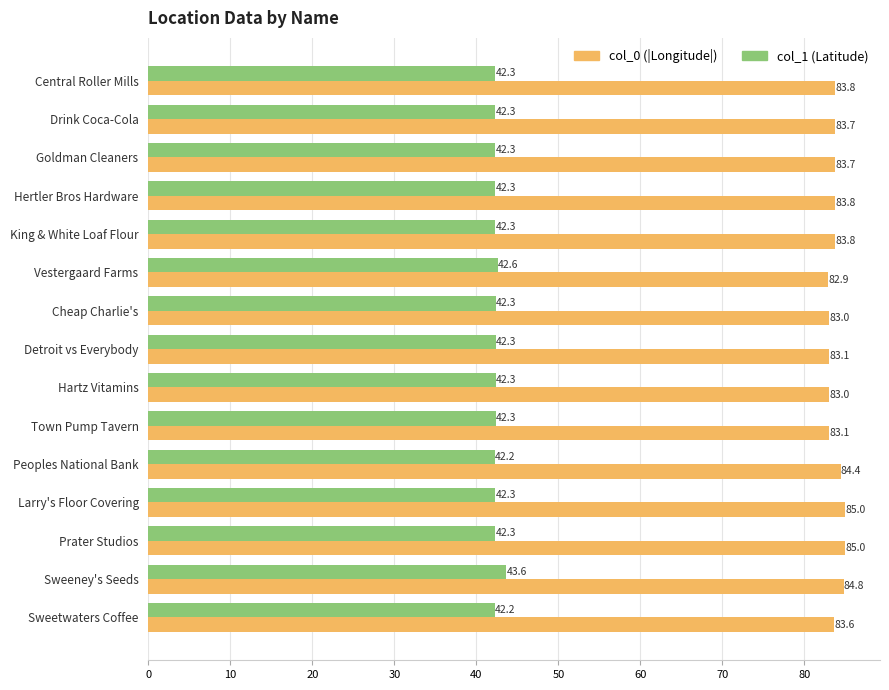

True or false: col_1 (Latitude) has a value of 42.3 at Goldman Cleaners.

True